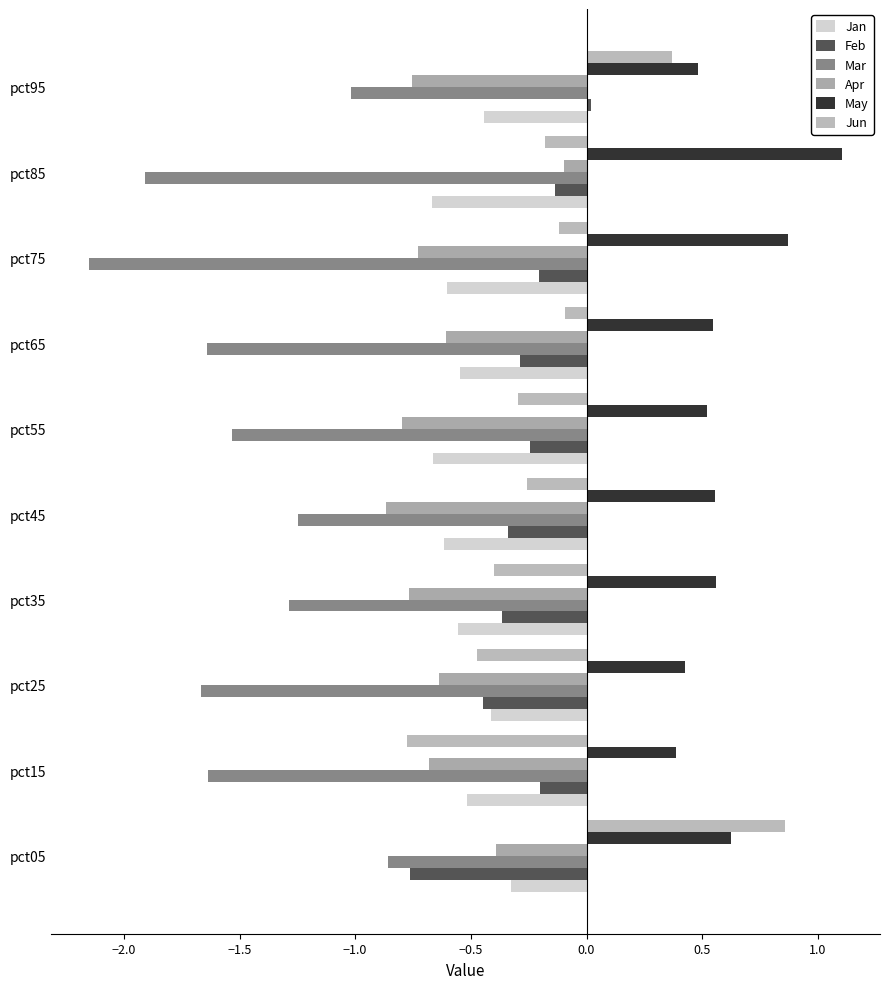

Count the number of categories in the chart.

10